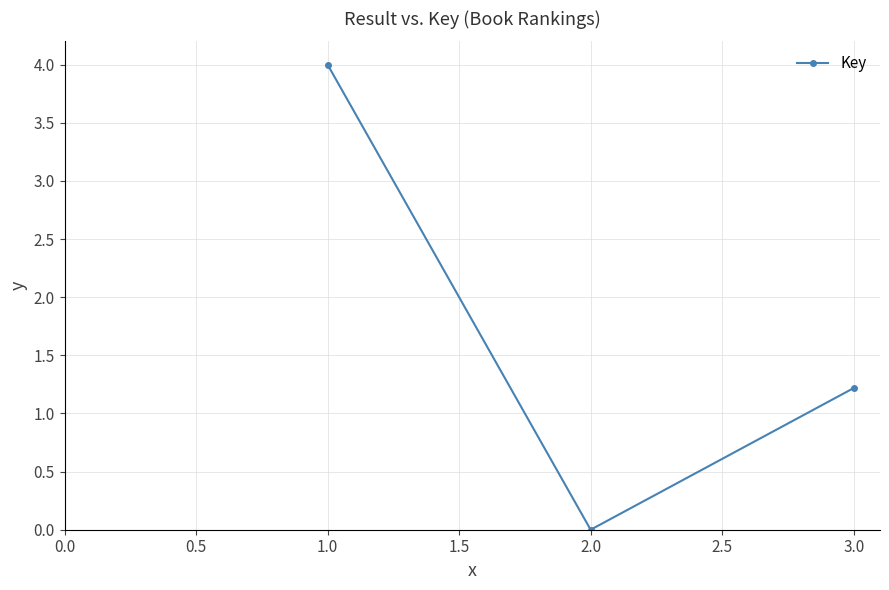

Between 2.0 and 3.0, which is larger?

3.0